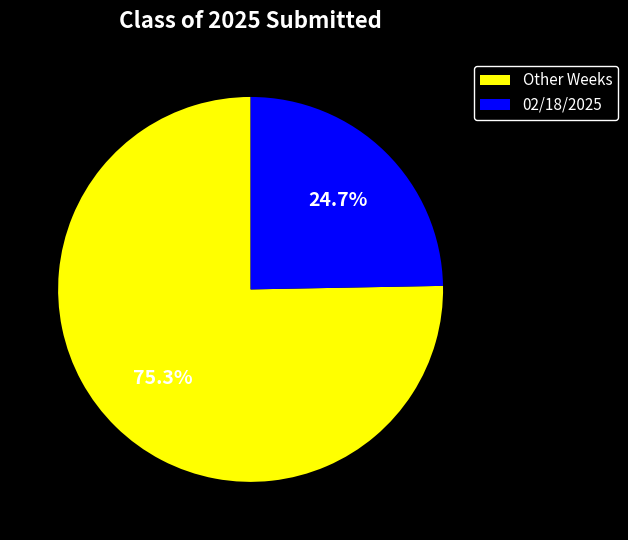

How many segments does this pie chart have?

2